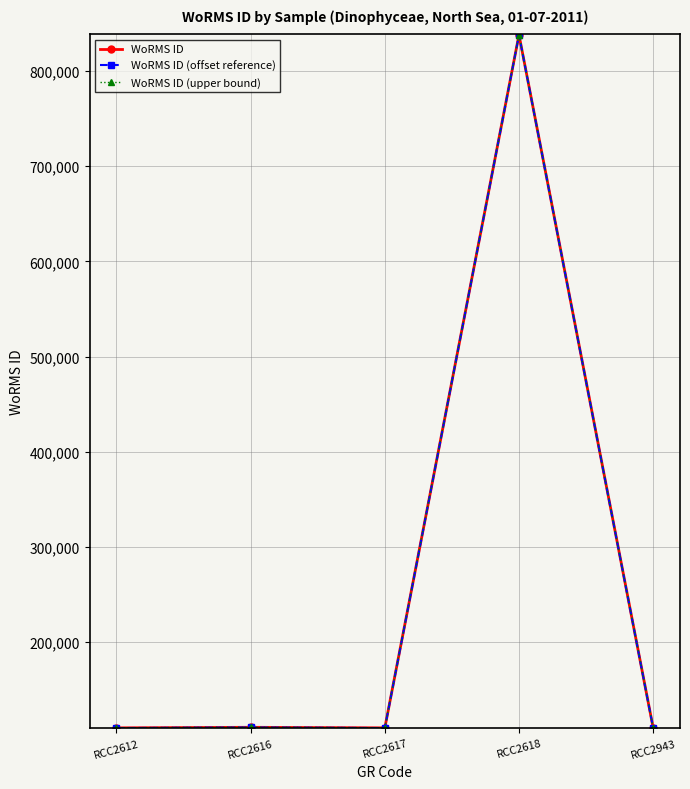

True or false: WoRMS ID has more than 0 points higher than both neighbors.

True